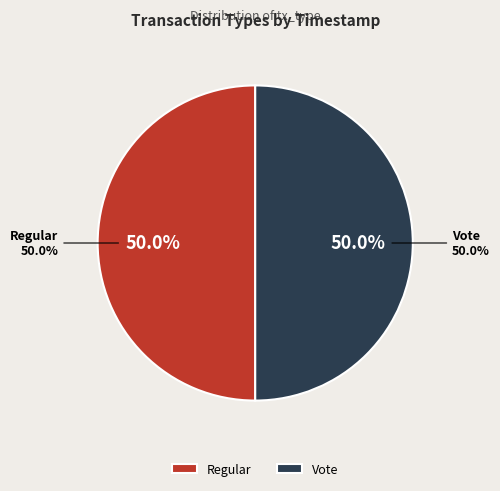

What is the largest slice in the pie chart?

Regular